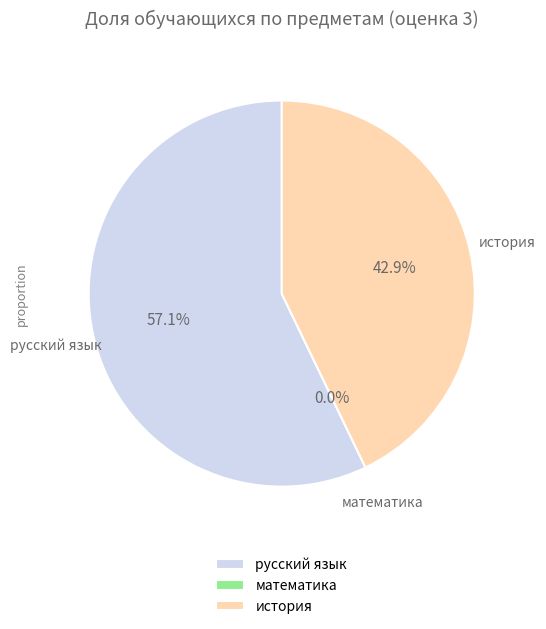

To the nearest percent, what is the combined percentage of математика and история?

43%